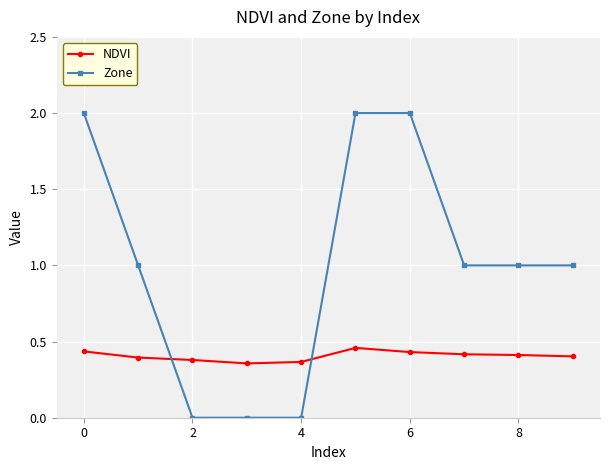

List the series in order of their peak value, lowest first.

NDVI, Zone